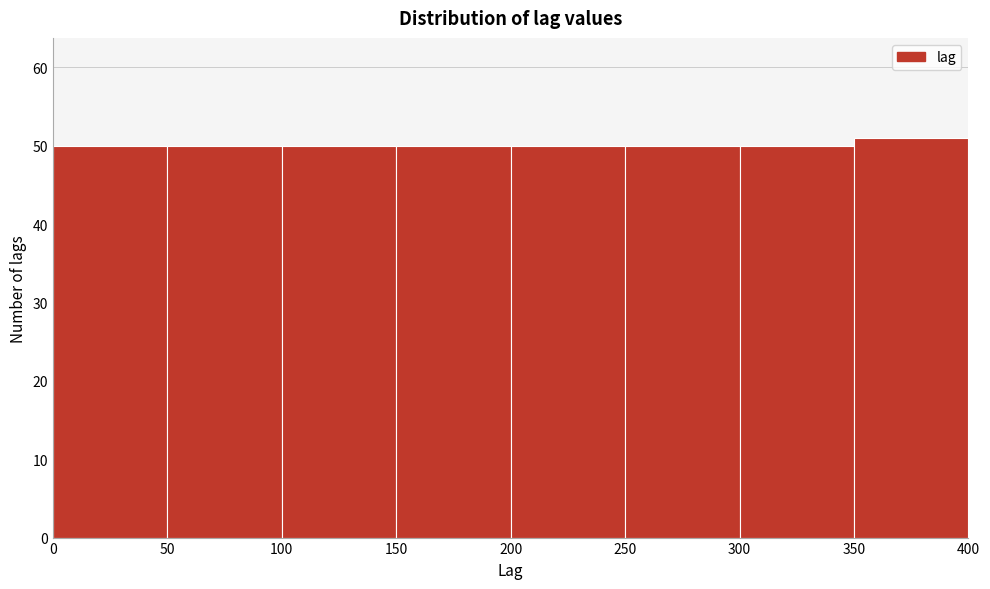

Which range on the x-axis has the tallest bar?

350 to 400